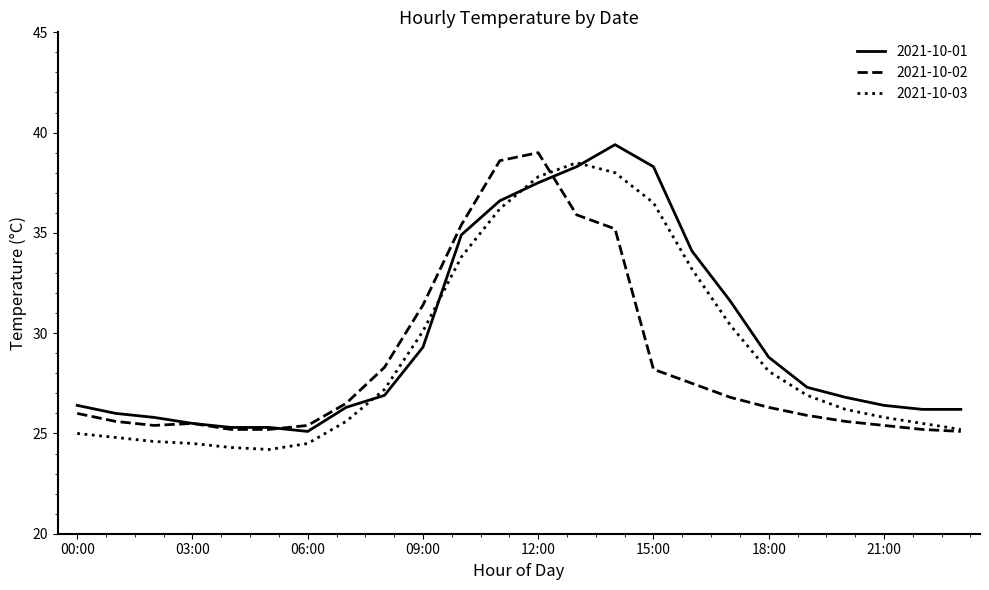

Rank the series by their maximum value, from highest to lowest.

2021-10-01, 2021-10-02, 2021-10-03